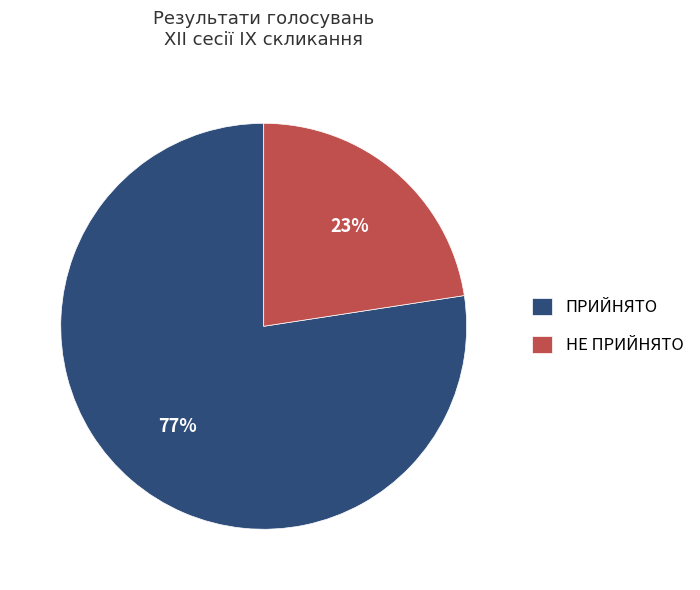

Which slice is the largest?

ПРИЙНЯТО